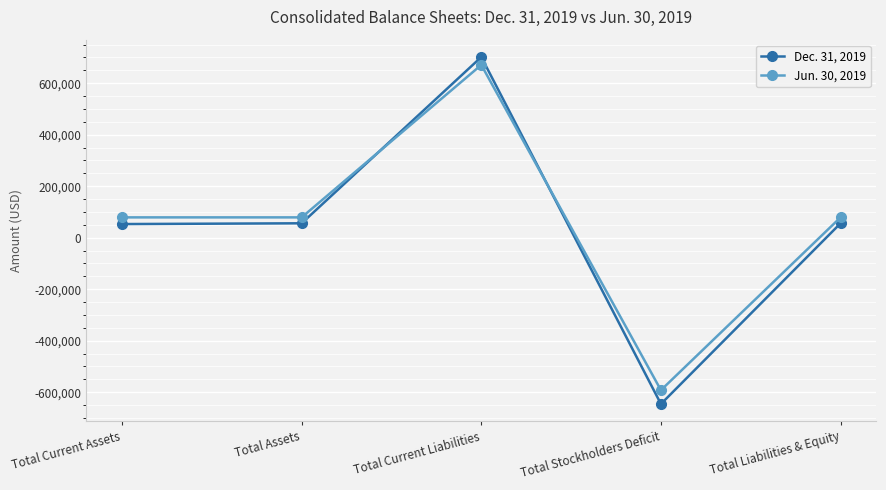

Count the number of data series in this chart.

2